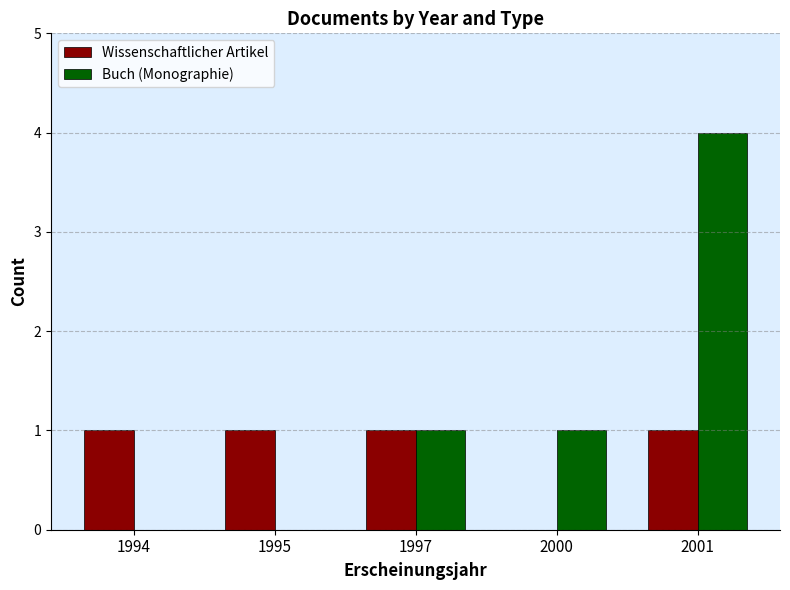

True or false: Wissenschaftlicher Artikel has a value of 1 at 2001.

True